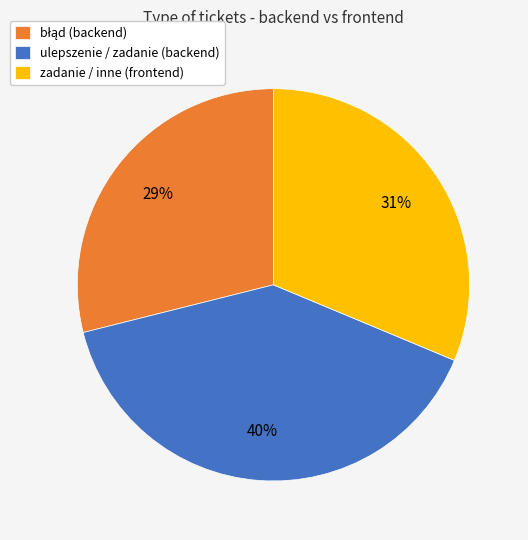

To the nearest percent, what is the difference between the largest and smallest slice percentages?

11%